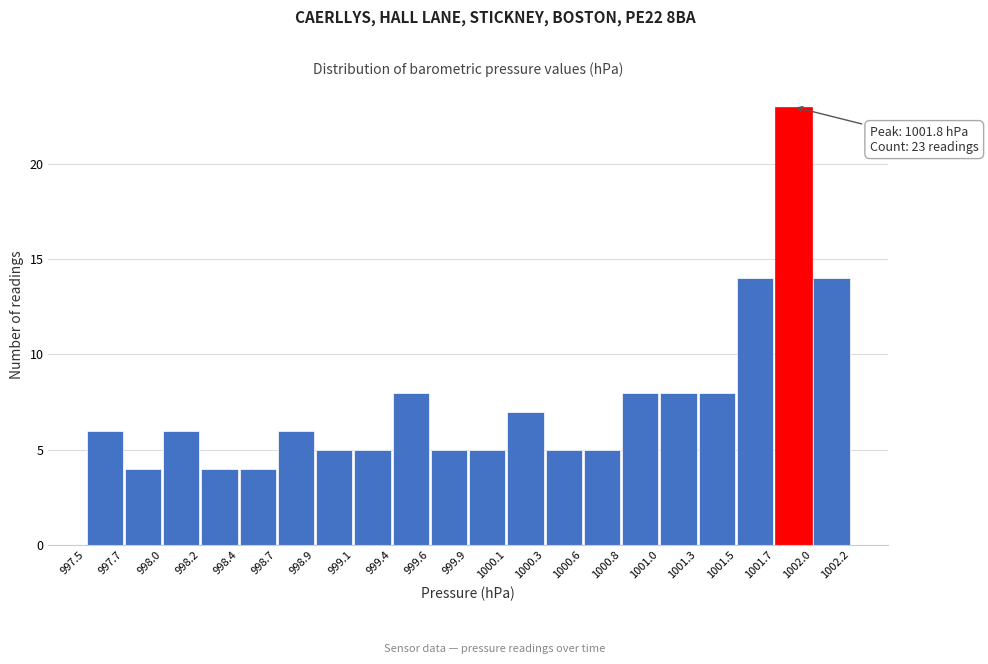

Which range on the x-axis has the tallest bar?

1001.7 to 1002.0